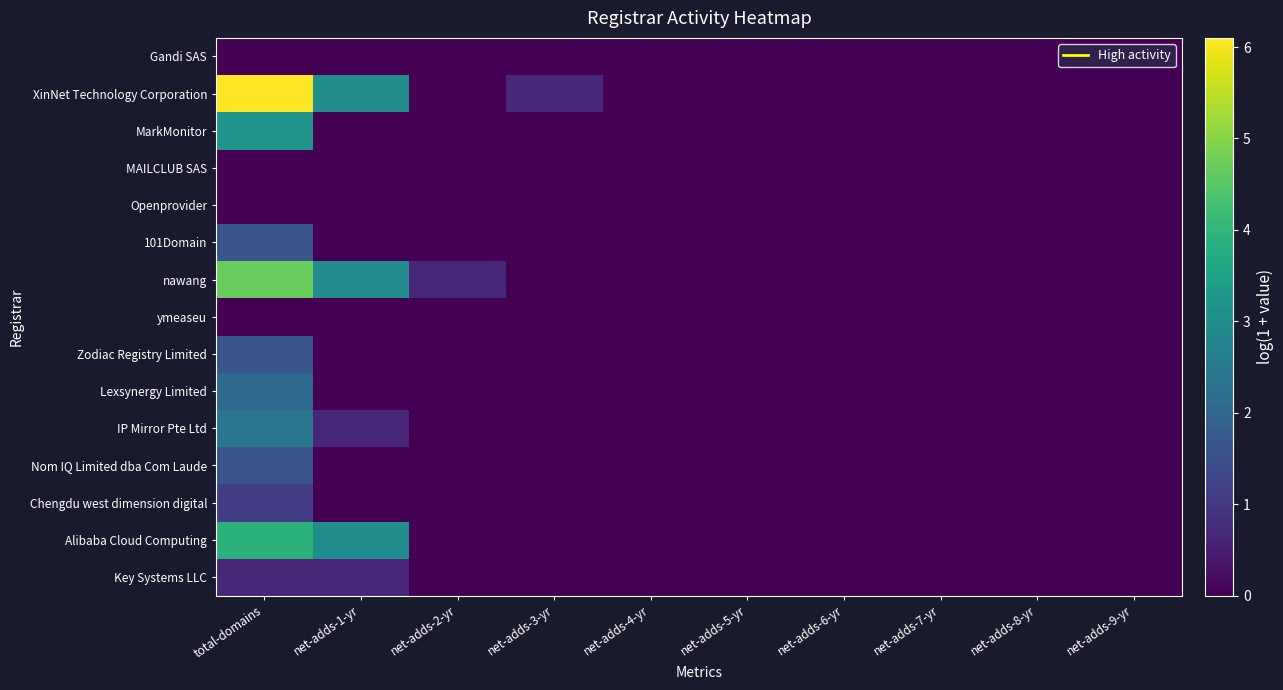

Reading left to right, what are all the values shown in this chart?

Gandi SAS: total-domains=0.0	net-adds-1-yr=0.0	net-adds-2-yr=0.0	net-adds-3-yr=0.0	net-adds-4-yr=0.0	net-adds-5-yr=0.0	net-adds-6-yr=0.0	net-adds-7-yr=0.0	net-adds-8-yr=0.0	net-adds-9-yr=0.0
XinNet Technology Corporation: total-domains=6.1	net-adds-1-yr=3.0	net-adds-2-yr=0.0	net-adds-3-yr=0.7	net-adds-4-yr=0.0	net-adds-5-yr=0.0	net-adds-6-yr=0.0	net-adds-7-yr=0.0	net-adds-8-yr=0.0	net-adds-9-yr=0.0
MarkMonitor: total-domains=3.2	net-adds-1-yr=0.0	net-adds-2-yr=0.0	net-adds-3-yr=0.0	net-adds-4-yr=0.0	net-adds-5-yr=0.0	net-adds-6-yr=0.0	net-adds-7-yr=0.0	net-adds-8-yr=0.0	net-adds-9-yr=0.0
MAILCLUB SAS: total-domains=0.0	net-adds-1-yr=0.0	net-adds-2-yr=0.0	net-adds-3-yr=0.0	net-adds-4-yr=0.0	net-adds-5-yr=0.0	net-adds-6-yr=0.0	net-adds-7-yr=0.0	net-adds-8-yr=0.0	net-adds-9-yr=0.0
Openprovider: total-domains=0.0	net-adds-1-yr=0.0	net-adds-2-yr=0.0	net-adds-3-yr=0.0	net-adds-4-yr=0.0	net-adds-5-yr=0.0	net-adds-6-yr=0.0	net-adds-7-yr=0.0	net-adds-8-yr=0.0	net-adds-9-yr=0.0
101Domain: total-domains=1.6	net-adds-1-yr=0.0	net-adds-2-yr=0.0	net-adds-3-yr=0.0	net-adds-4-yr=0.0	net-adds-5-yr=0.0	net-adds-6-yr=0.0	net-adds-7-yr=0.0	net-adds-8-yr=0.0	net-adds-9-yr=0.0
nawang: total-domains=4.7	net-adds-1-yr=2.9	net-adds-2-yr=0.7	net-adds-3-yr=0.0	net-adds-4-yr=0.0	net-adds-5-yr=0.0	net-adds-6-yr=0.0	net-adds-7-yr=0.0	net-adds-8-yr=0.0	net-adds-9-yr=0.0
ymeaseu: total-domains=0.0	net-adds-1-yr=0.0	net-adds-2-yr=0.0	net-adds-3-yr=0.0	net-adds-4-yr=0.0	net-adds-5-yr=0.0	net-adds-6-yr=0.0	net-adds-7-yr=0.0	net-adds-8-yr=0.0	net-adds-9-yr=0.0
Zodiac Registry Limited: total-domains=1.6	net-adds-1-yr=0.0	net-adds-2-yr=0.0	net-adds-3-yr=0.0	net-adds-4-yr=0.0	net-adds-5-yr=0.0	net-adds-6-yr=0.0	net-adds-7-yr=0.0	net-adds-8-yr=0.0	net-adds-9-yr=0.0
Lexsynergy Limited: total-domains=2.1	net-adds-1-yr=0.0	net-adds-2-yr=0.0	net-adds-3-yr=0.0	net-adds-4-yr=0.0	net-adds-5-yr=0.0	net-adds-6-yr=0.0	net-adds-7-yr=0.0	net-adds-8-yr=0.0	net-adds-9-yr=0.0
IP Mirror Pte Ltd: total-domains=2.4	net-adds-1-yr=0.7	net-adds-2-yr=0.0	net-adds-3-yr=0.0	net-adds-4-yr=0.0	net-adds-5-yr=0.0	net-adds-6-yr=0.0	net-adds-7-yr=0.0	net-adds-8-yr=0.0	net-adds-9-yr=0.0
Nom IQ Limited dba Com Laude: total-domains=1.6	net-adds-1-yr=0.0	net-adds-2-yr=0.0	net-adds-3-yr=0.0	net-adds-4-yr=0.0	net-adds-5-yr=0.0	net-adds-6-yr=0.0	net-adds-7-yr=0.0	net-adds-8-yr=0.0	net-adds-9-yr=0.0
Chengdu west dimension digital: total-domains=1.1	net-adds-1-yr=0.0	net-adds-2-yr=0.0	net-adds-3-yr=0.0	net-adds-4-yr=0.0	net-adds-5-yr=0.0	net-adds-6-yr=0.0	net-adds-7-yr=0.0	net-adds-8-yr=0.0	net-adds-9-yr=0.0
Alibaba Cloud Computing: total-domains=3.9	net-adds-1-yr=3.0	net-adds-2-yr=0.0	net-adds-3-yr=0.0	net-adds-4-yr=0.0	net-adds-5-yr=0.0	net-adds-6-yr=0.0	net-adds-7-yr=0.0	net-adds-8-yr=0.0	net-adds-9-yr=0.0
Key Systems LLC: total-domains=0.7	net-adds-1-yr=0.7	net-adds-2-yr=0.0	net-adds-3-yr=0.0	net-adds-4-yr=0.0	net-adds-5-yr=0.0	net-adds-6-yr=0.0	net-adds-7-yr=0.0	net-adds-8-yr=0.0	net-adds-9-yr=0.0